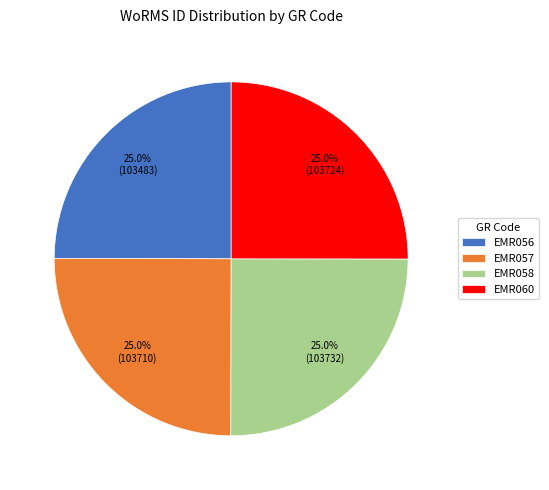

The EMR058 slice represents 17% of the pie. True or false?

False